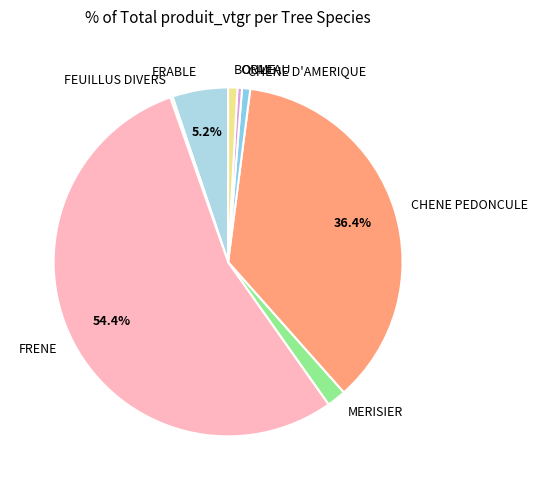

The FRENE slice represents 54% of the pie. True or false?

True